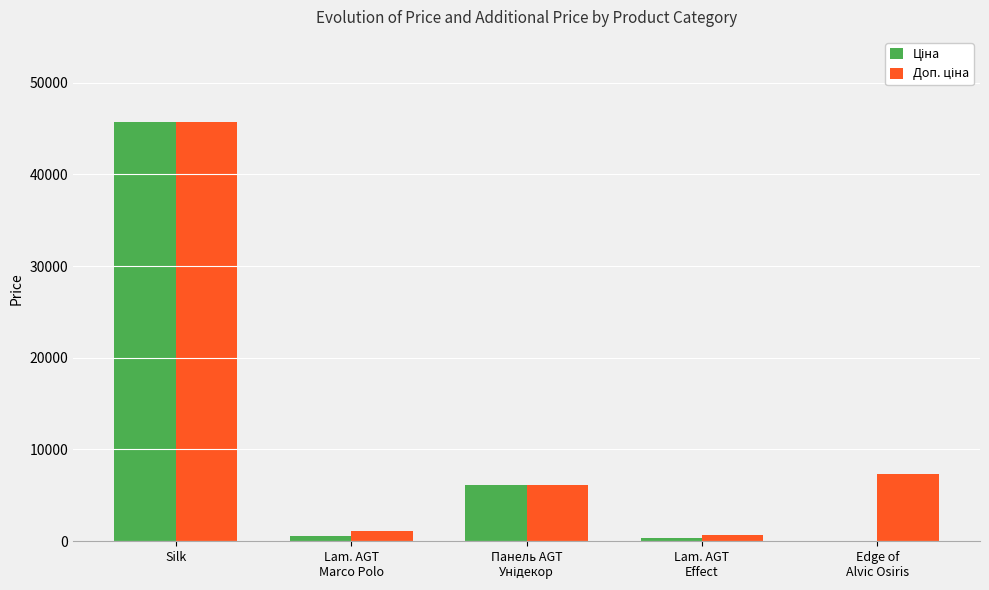

Does the chart contain stacked bars?

No